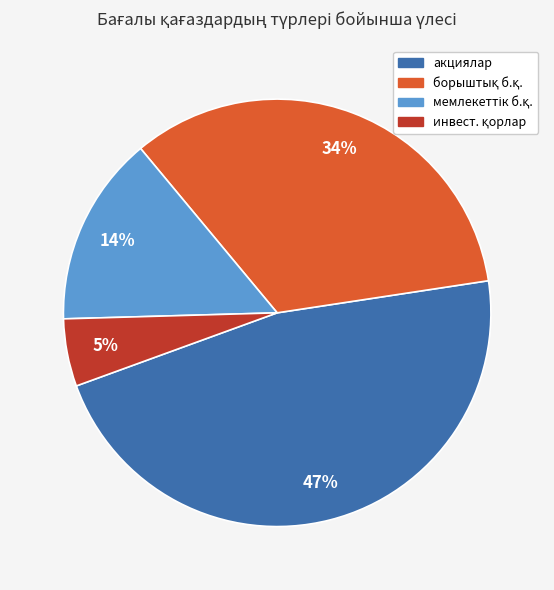

Does any single category account for the majority?

No